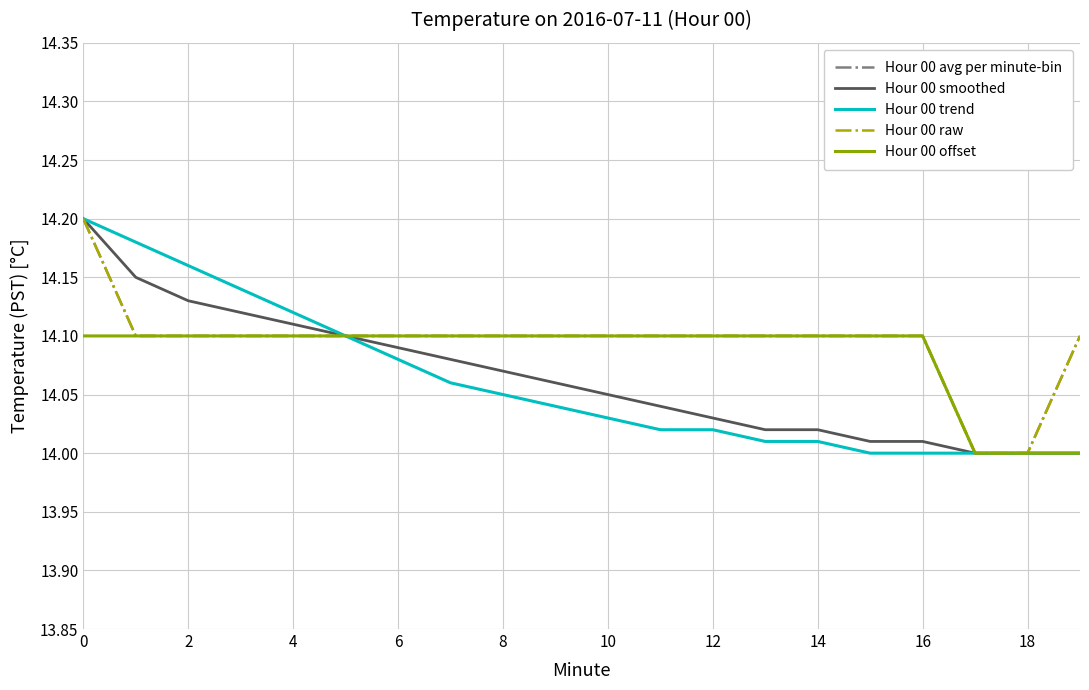

Is this an area chart (filled region under the line)?

No